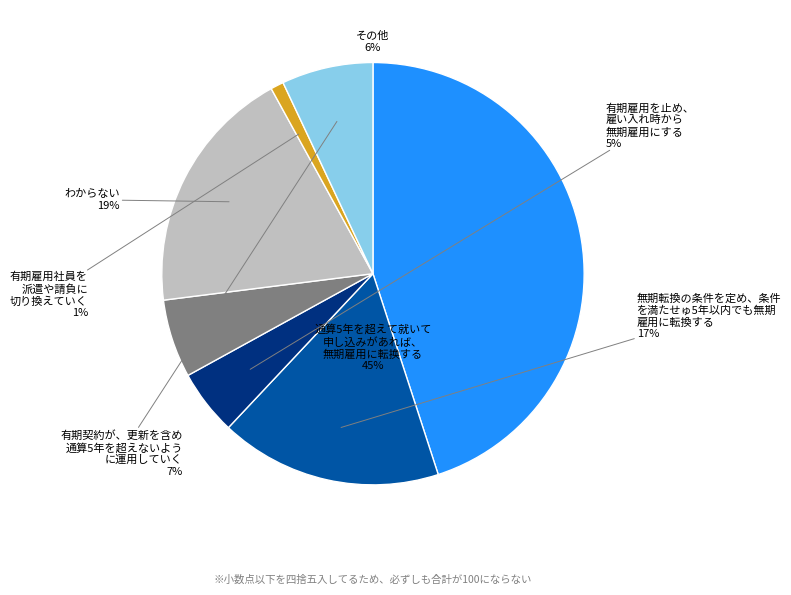

To the nearest percent, what is the difference between the largest and smallest slice percentages?

44%